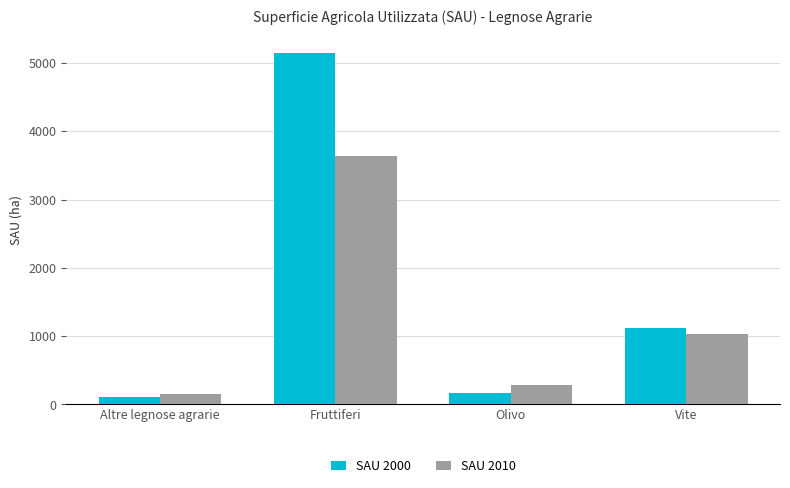

List the series in order of their peak value, highest first.

SAU 2000, SAU 2010